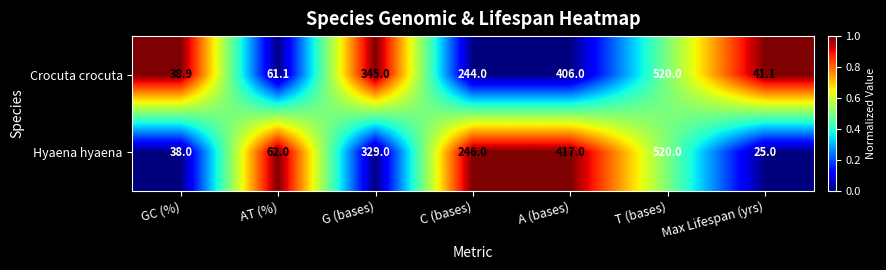

True or false: Hyaena hyaena has a value of 38.0 at GC (%).

True